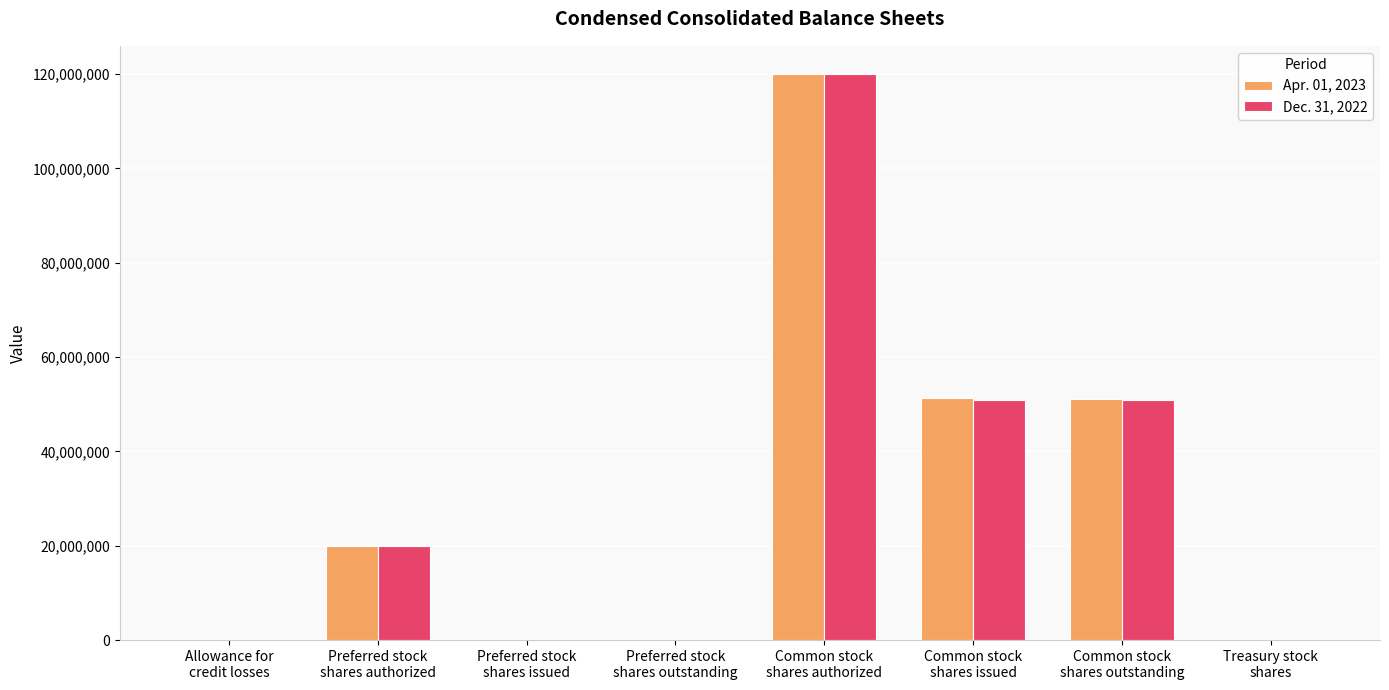

What is the greatest value displayed?

120000000